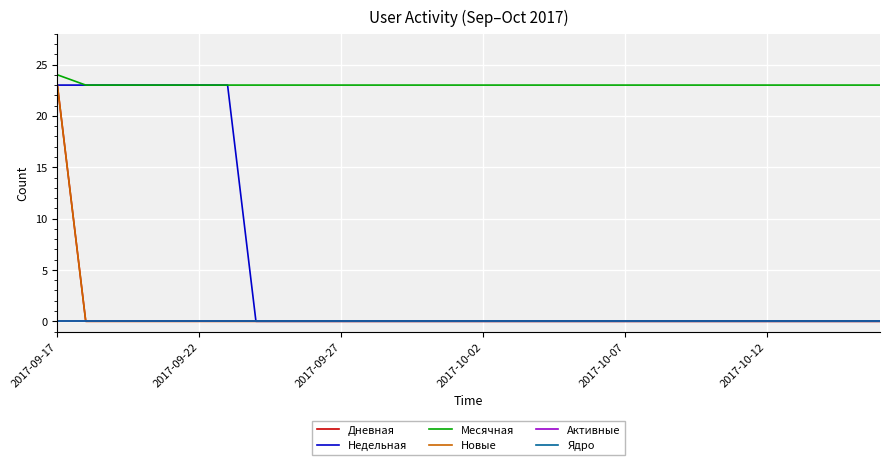

How many positive values does the Дневная series have?

1